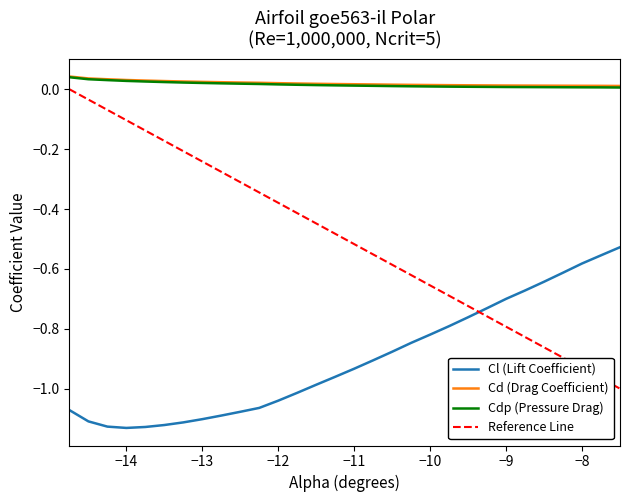

True or false: Cl (Lift Coefficient) and Cd (Drag Coefficient) cross at least once.

False